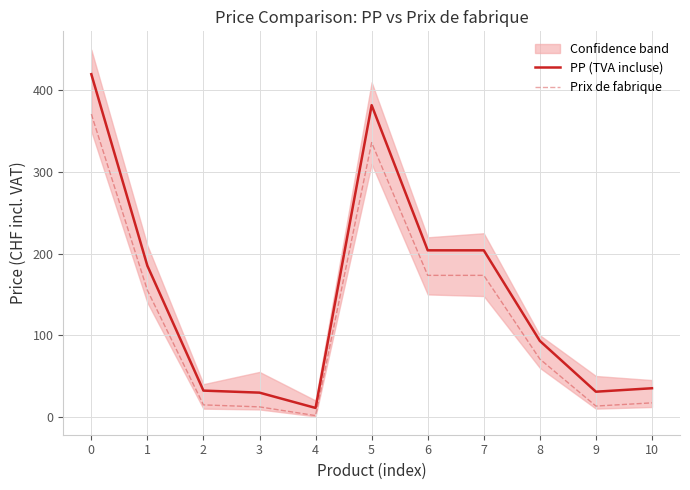

How many categories are shown in the chart?

11